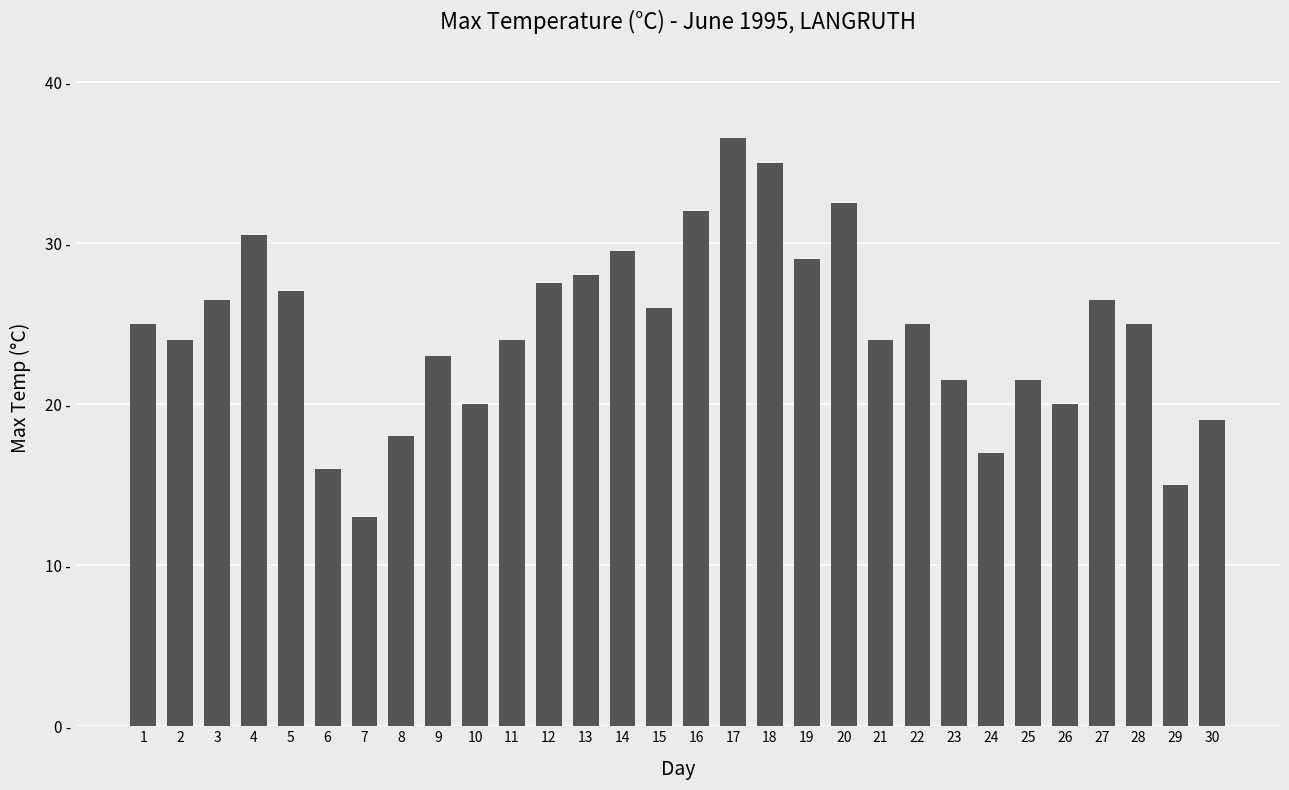

Rank the categories by value from lowest to highest.

7, 29, 6, 24, 8, 30, 10, 26, 23, 25, 9, 2, 11, 21, 1, 22, 28, 15, 3, 27, 5, 12, 13, 19, 14, 4, 16, 20, 18, 17